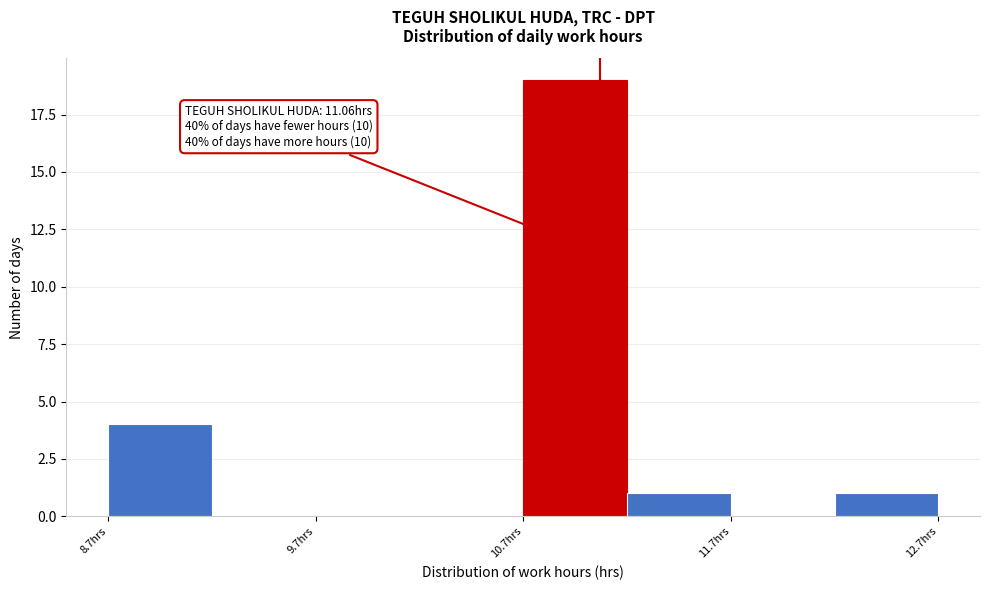

Over which range of the x-axis is the bar tallest?

10.69 to 11.19